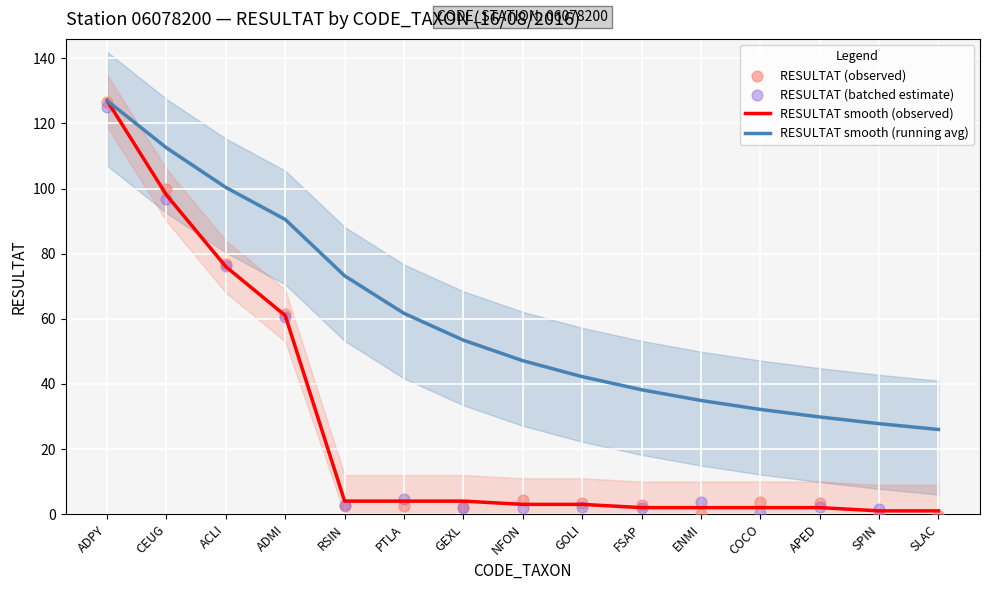

At which category is the sum across all series the highest?

ADPY